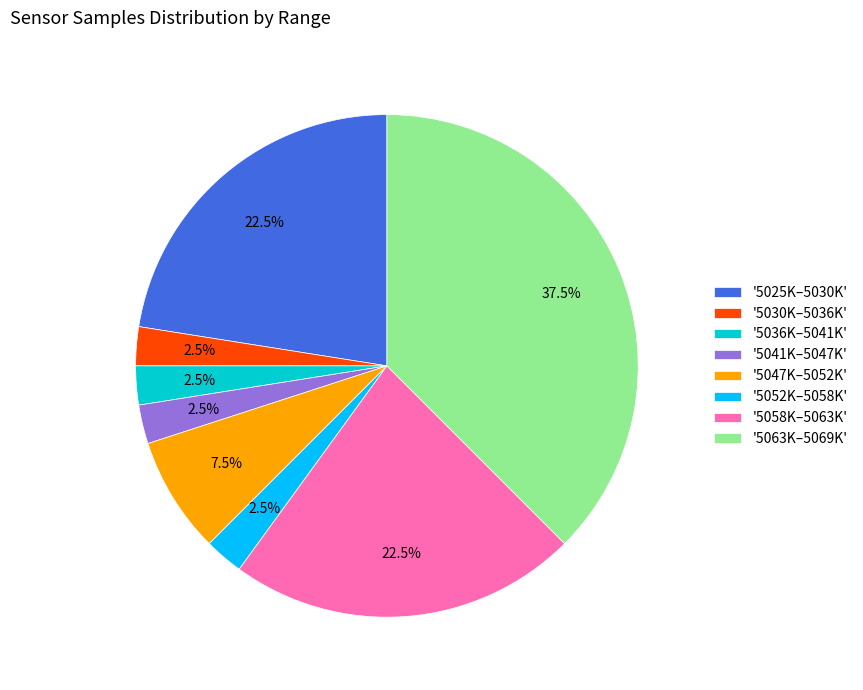

How many segments does this pie chart have?

8